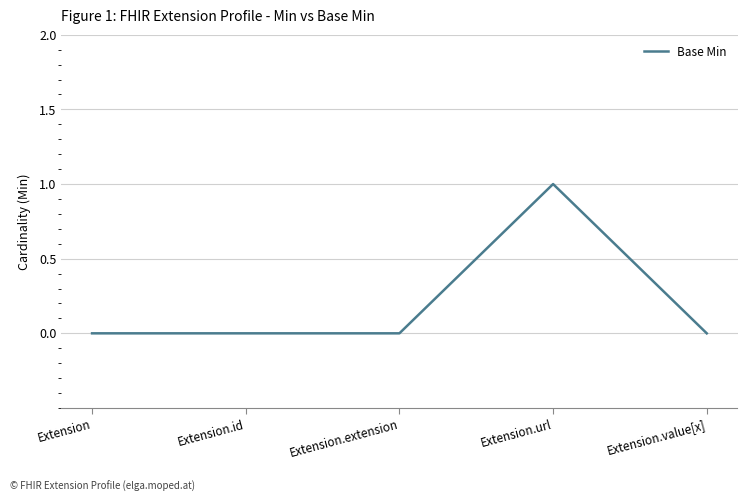

The chart shows a value of -1 at Extension.extension. True or false?

False